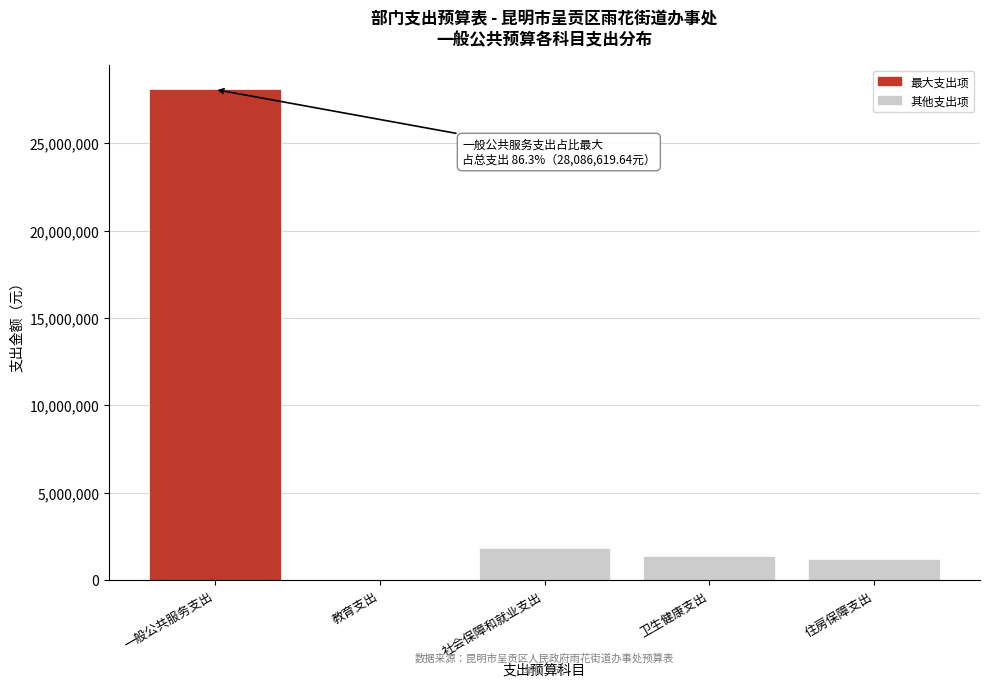

Reading left to right, extract all data points from this chart.

一般公共服务支出=28086619.6	教育支出=19800.0	社会保障和就业支出=1861112.0	卫生健康支出=1367620.0	住房保障支出=1195500.0